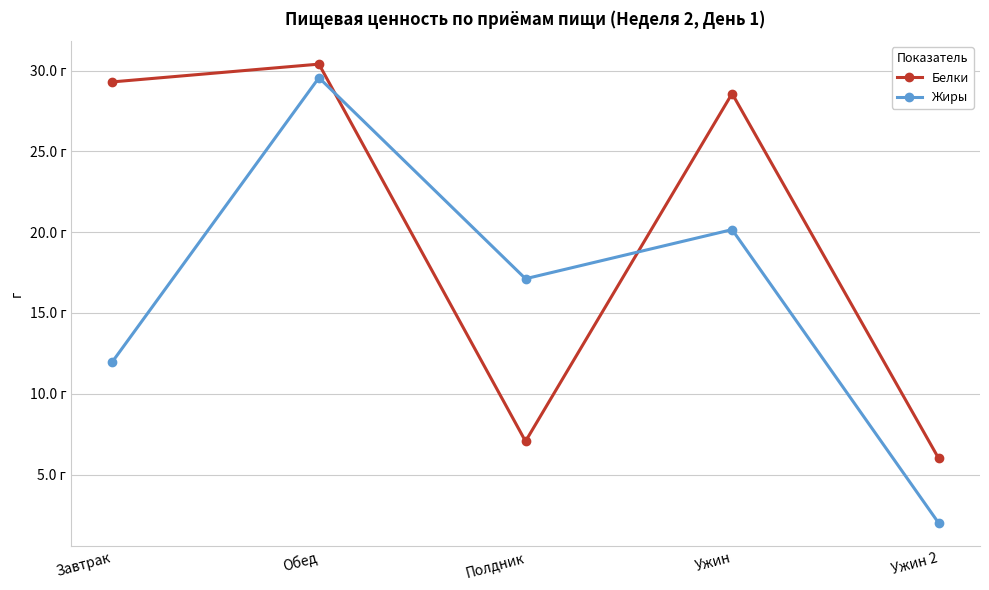

Is this an area chart (filled region under the line)?

No